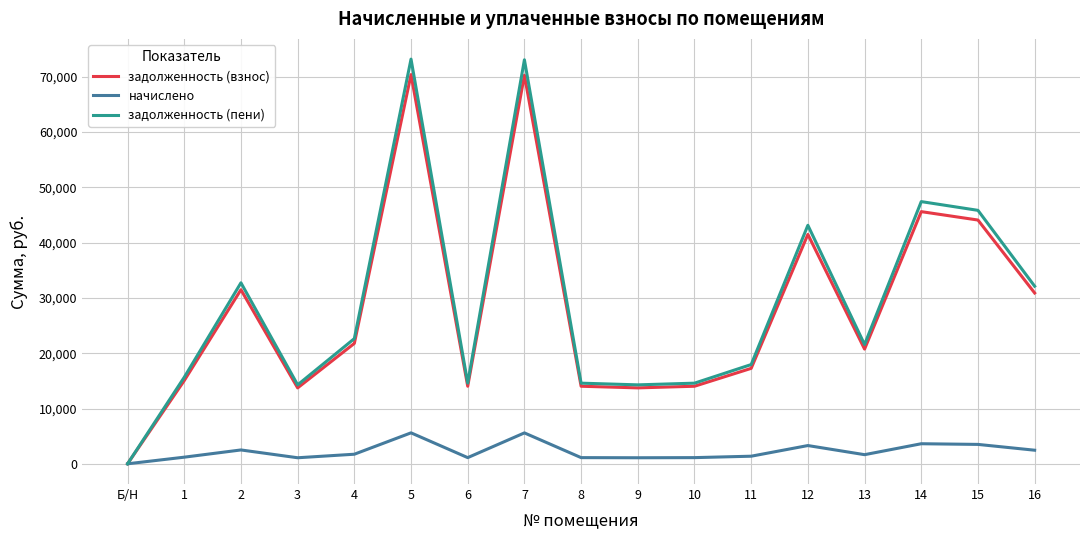

What are all the series names shown in the legend?

задолженность (взнос), начислено, задолженность (пени)